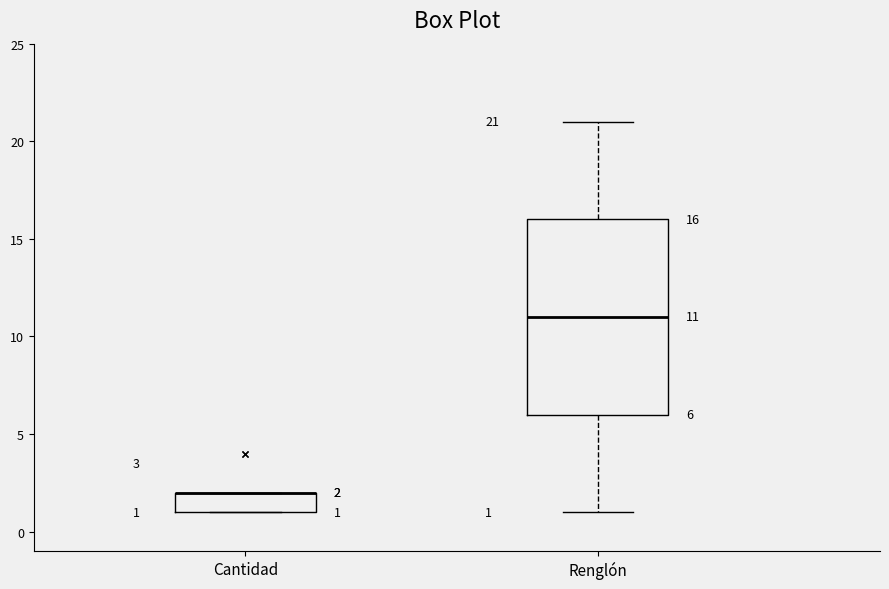

Which box is the tallest, from its lower edge to its upper edge?

Renglón